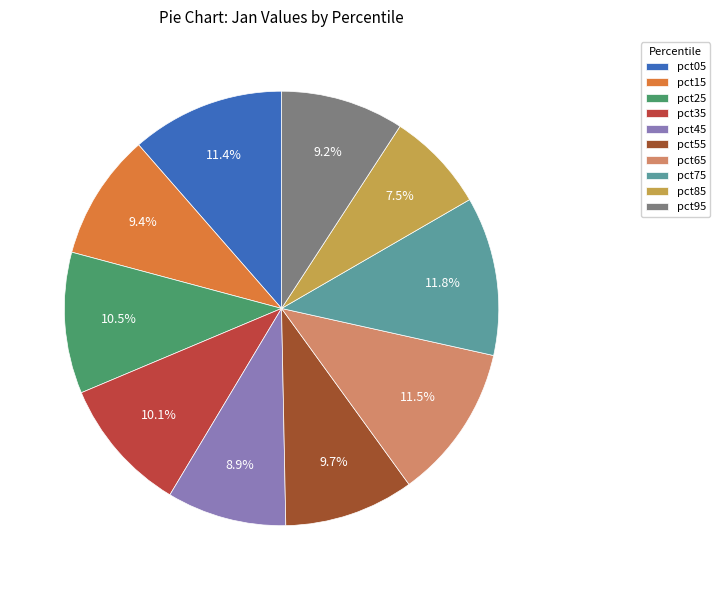

Do pct55 and pct65 together represent more than half of the pie?

No